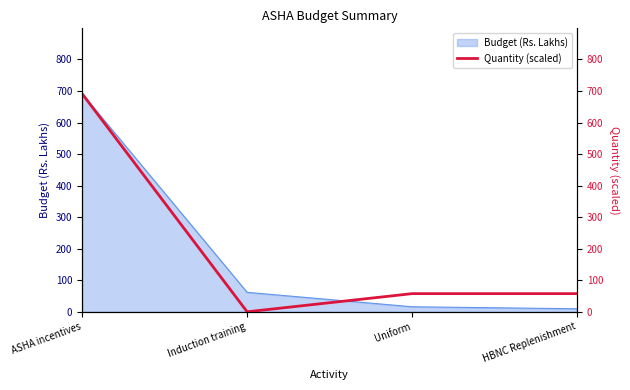

At which label is the value closest to 345?

Uniform